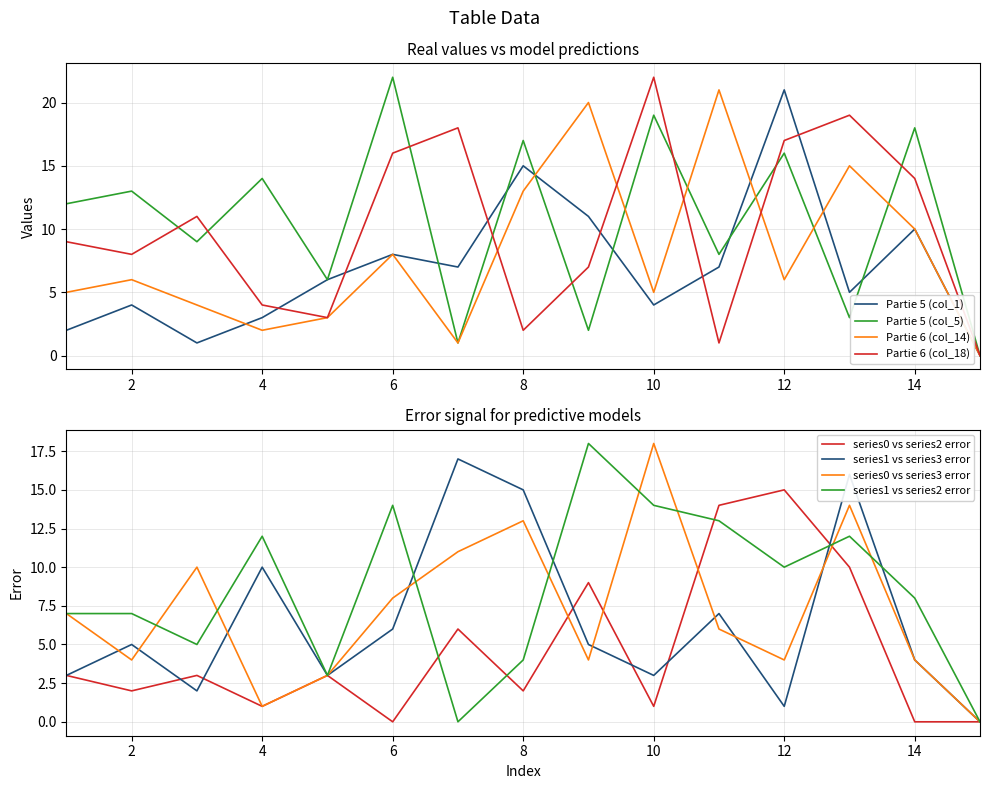

At which category is the sum across all series the highest?

12